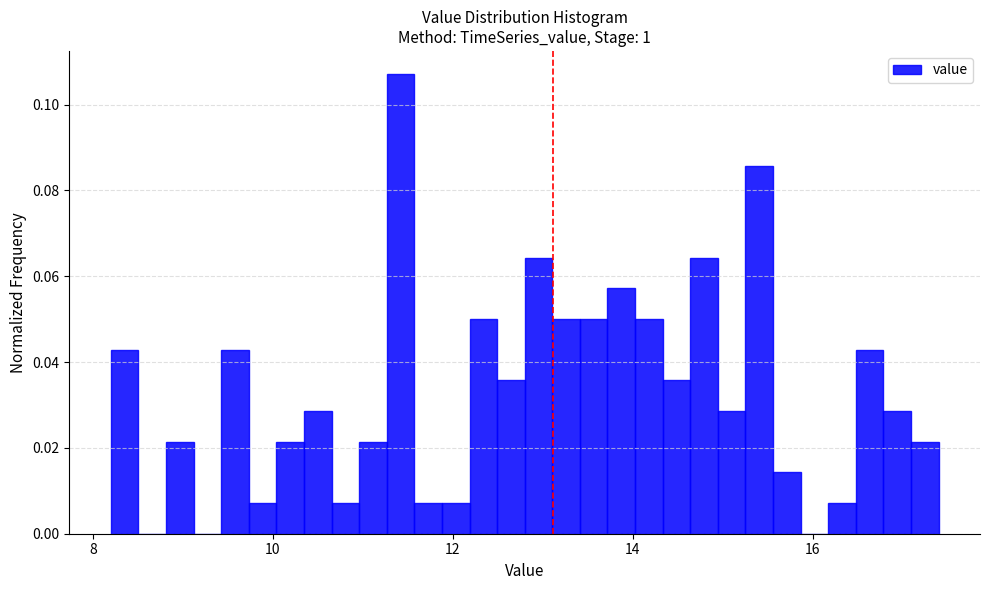

Around what value on the x-axis is the tallest bar? Give the approximate position of its centre, as read against the axis.

11.4